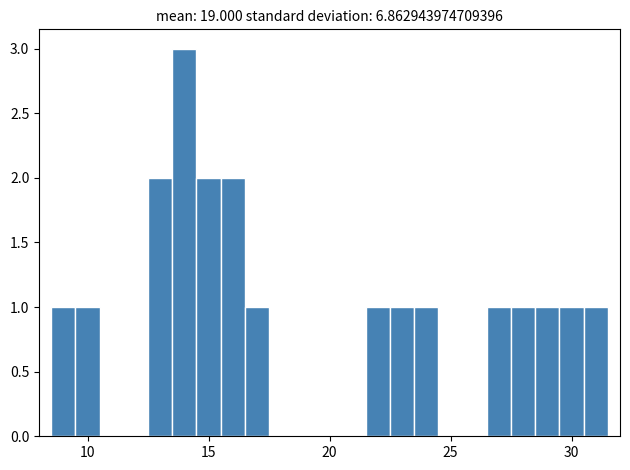

Read against the x-axis, roughly where is the centre of the tallest bar?

14.0